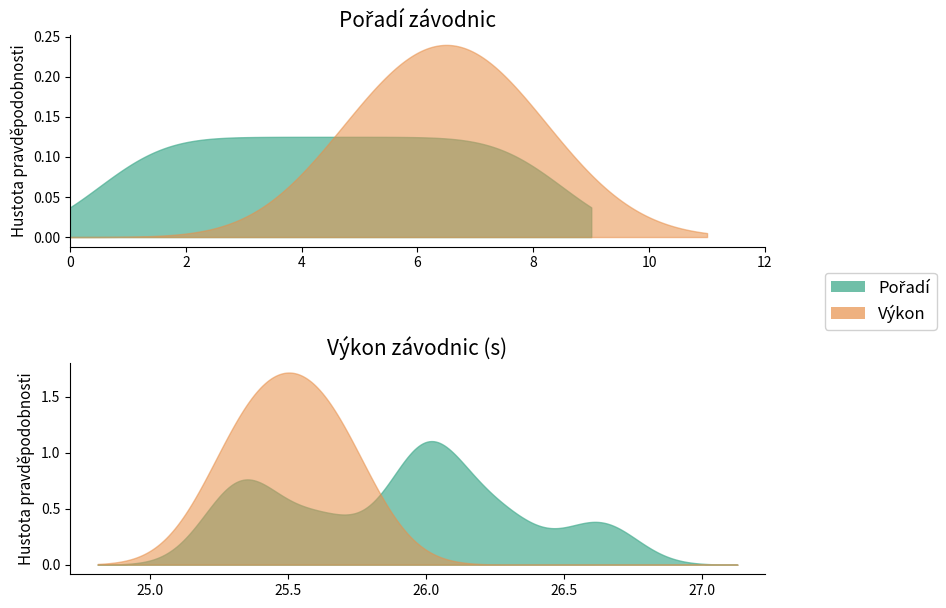

Which series has the largest range (max minus min)?

Pořadí